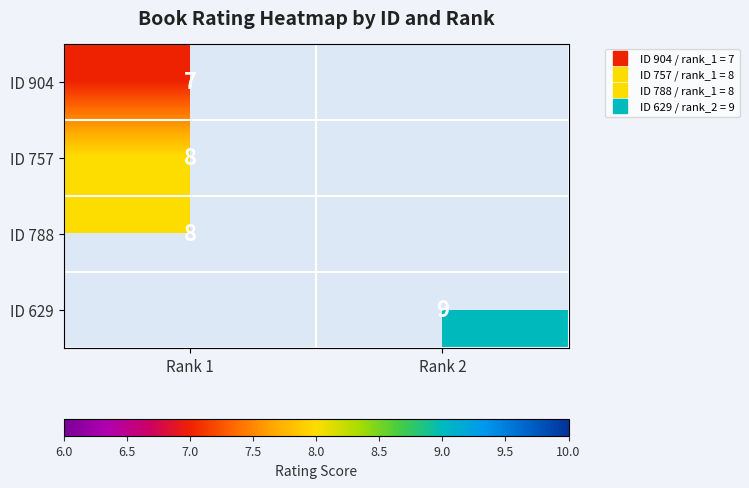

At which label is ID 757 closest to 8?

Rank 1